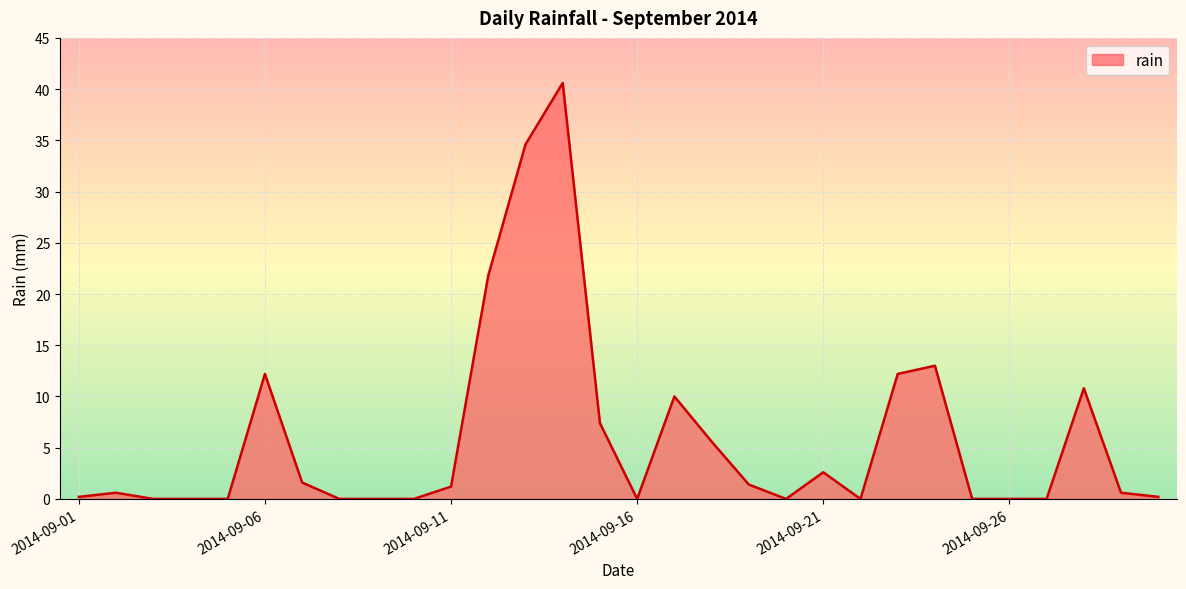

Reading right to left, extract all data points from this chart.

0.2	0.6	10.8	0.0	0.0	0.0	13.0	12.2	0.0	2.6	0.0	1.4	5.6	10.0	0.0	7.4	40.6	34.6	21.8	1.2	0.0	0.0	0.0	1.6	12.2	0.0	0.0	0.0	0.6	0.2